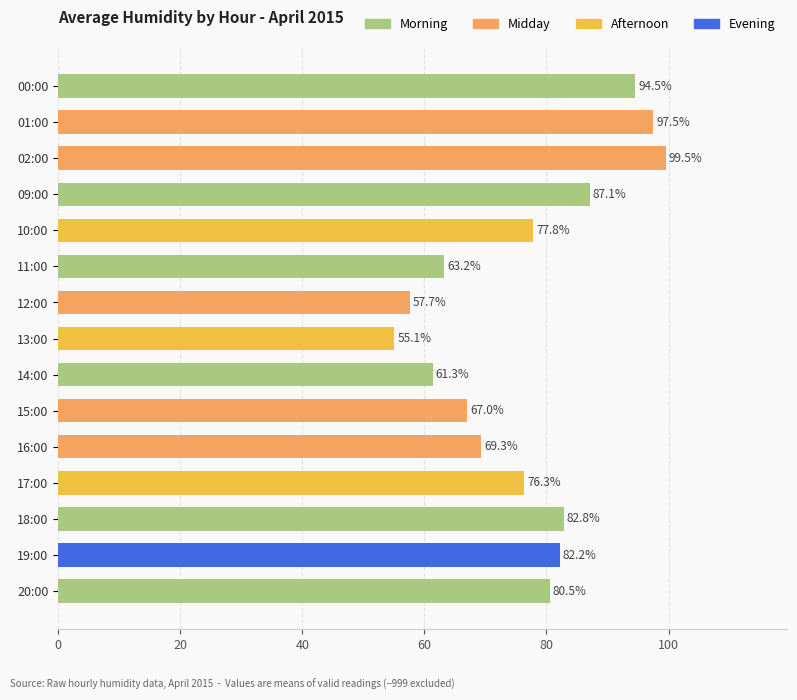

What is the difference between the maximum and minimum values?

44.4